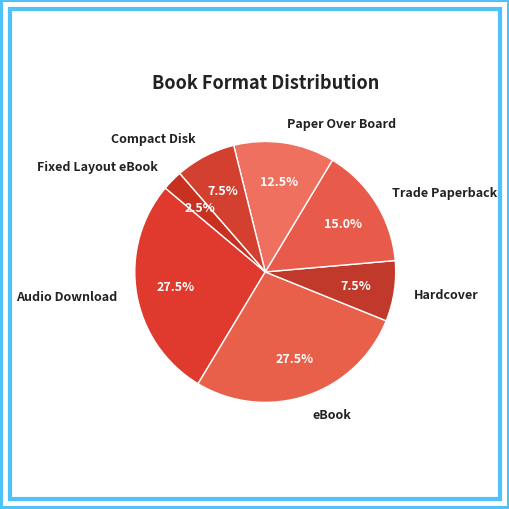

Count the number of slices in the pie.

7